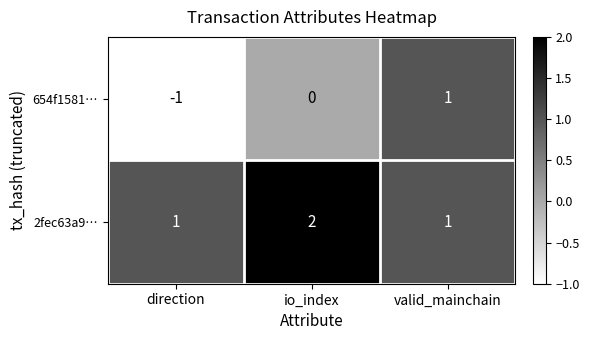

How many 2fec63a9… values are between 1 and 2?

3